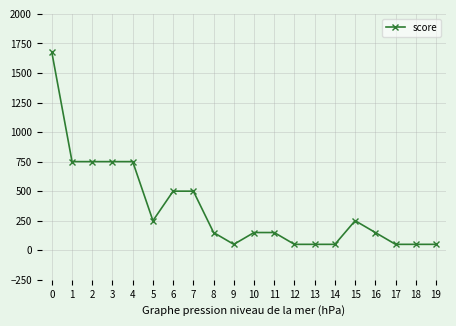

The value at 5 is 250. True or false?

True